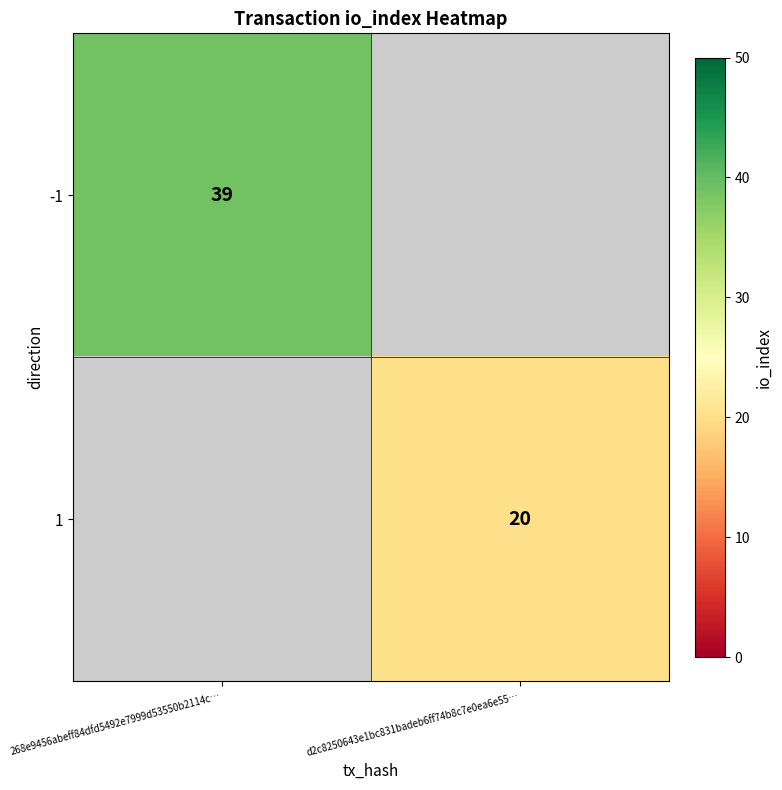

Is it true that 1 equals 20 at d2c8250643e1bc831badeb6ff74b8c7e0ea6e55…?

True